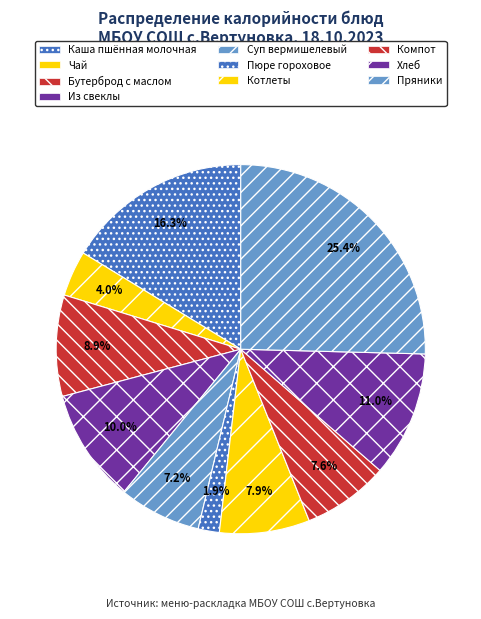

What percentage do Компот and Бутерброд с маслом together represent?

16.4%